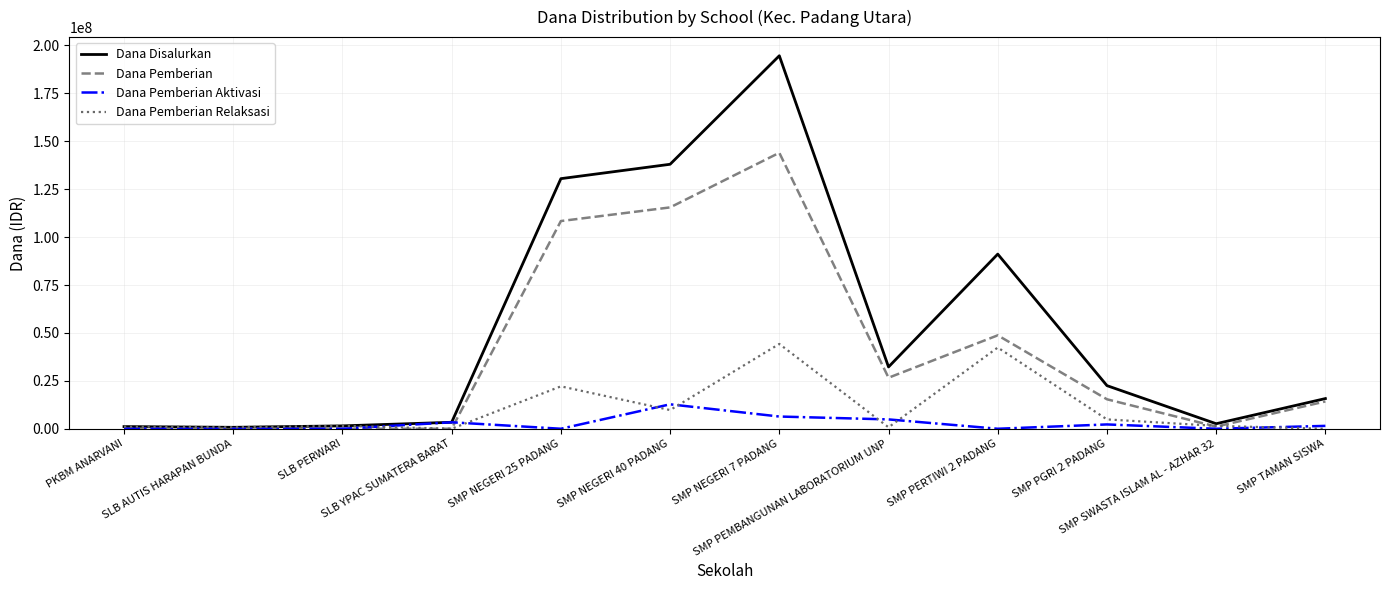

Read the Dana Pemberian value at SMP NEGERI 40 PADANG, to the nearest 100.

115500000